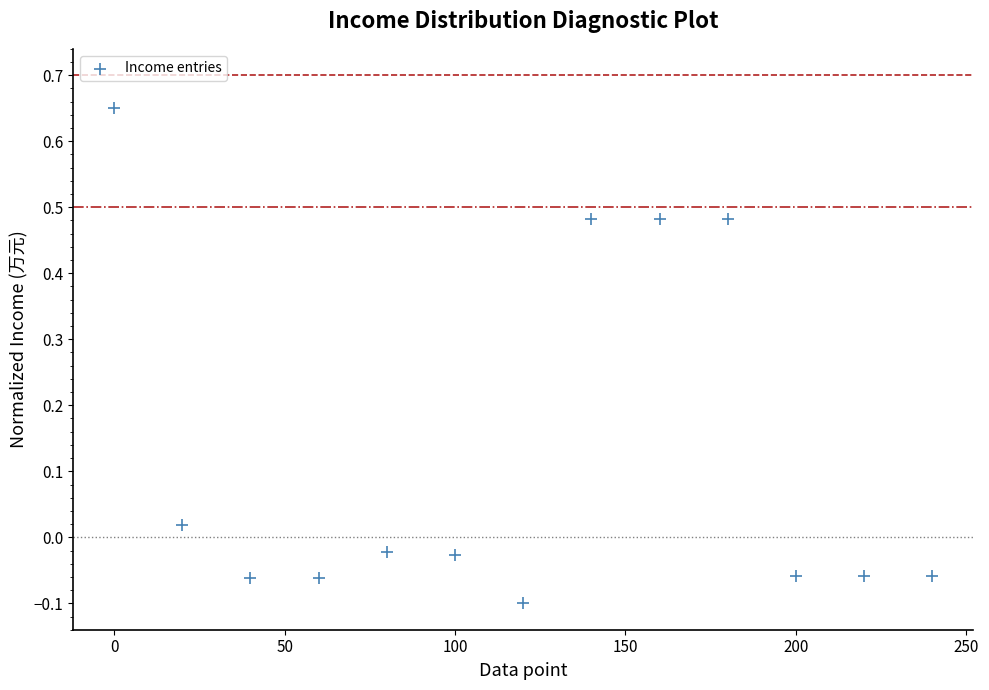

What is the range of X values (max minus min)?

240.0